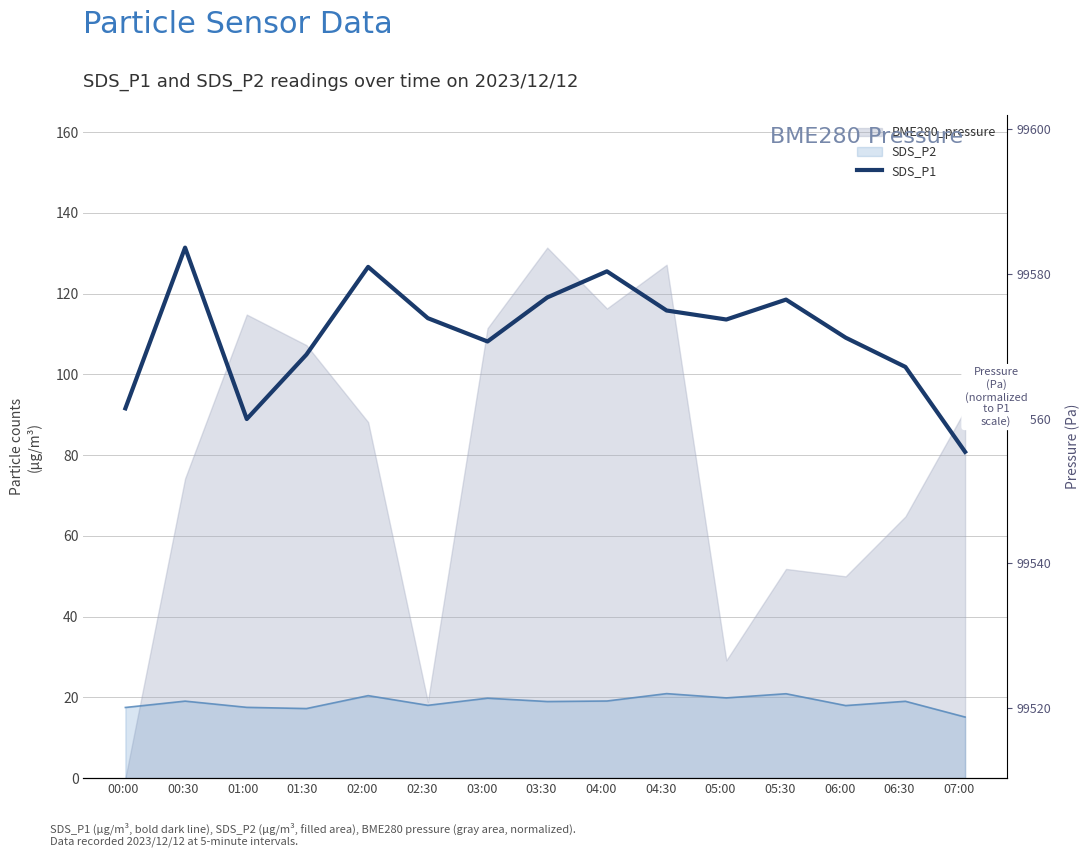

Which has a higher value, 01:30 or 04:00?

04:00